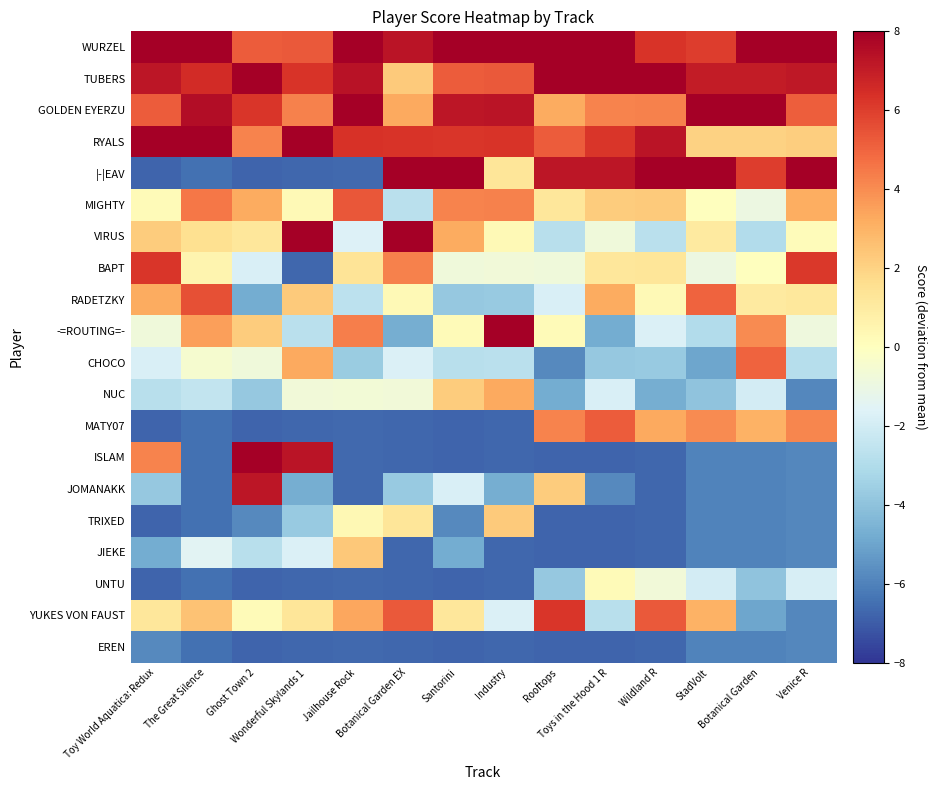

Reading left to right, what are all the values shown in this chart?

WURZEL: Toy World Aquatica: Redux=9.2	The Great Silence=8.5	Ghost Town 2=5.2	Wonderful Skylands 1=5.2	Jailhouse Rock=9.3	Botanical Garden EX=7.2	Santorini=8.2	Industry=9.2	Rooftops=8.2	Toys in the Hood 1 R=8.2	Wildland R=6.2	StadVolt=6.0	Botanical Garden=9.0	Venice R=8.2
TUBERS: Toy World Aquatica: Redux=7.2	The Great Silence=6.5	Ghost Town 2=9.2	Wonderful Skylands 1=6.2	Jailhouse Rock=7.3	Botanical Garden EX=2.2	Santorini=5.2	Industry=5.2	Rooftops=9.2	Toys in the Hood 1 R=9.2	Wildland R=8.2	StadVolt=7.0	Botanical Garden=7.0	Venice R=7.2
GOLDEN EYERZU: Toy World Aquatica: Redux=5.2	The Great Silence=7.5	Ghost Town 2=6.2	Wonderful Skylands 1=4.2	Jailhouse Rock=8.3	Botanical Garden EX=3.2	Santorini=7.2	Industry=7.2	Rooftops=3.2	Toys in the Hood 1 R=4.2	Wildland R=4.2	StadVolt=8.0	Botanical Garden=8.0	Venice R=5.2
RYALS: Toy World Aquatica: Redux=8.2	The Great Silence=9.5	Ghost Town 2=4.2	Wonderful Skylands 1=8.2	Jailhouse Rock=6.3	Botanical Garden EX=6.2	Santorini=6.2	Industry=6.2	Rooftops=5.2	Toys in the Hood 1 R=6.2	Wildland R=7.2	StadVolt=2.0	Botanical Garden=2.0	Venice R=2.2
|-|EAV: Toy World Aquatica: Redux=-6.8	The Great Silence=-6.5	Ghost Town 2=-6.8	Wonderful Skylands 1=-6.8	Jailhouse Rock=-6.7	Botanical Garden EX=9.2	Santorini=9.2	Industry=1.2	Rooftops=7.2	Toys in the Hood 1 R=7.2	Wildland R=9.2	StadVolt=9.0	Botanical Garden=6.0	Venice R=9.2
MIGHTY: Toy World Aquatica: Redux=0.2	The Great Silence=4.5	Ghost Town 2=3.2	Wonderful Skylands 1=0.2	Jailhouse Rock=5.3	Botanical Garden EX=-2.8	Santorini=4.2	Industry=4.2	Rooftops=1.2	Toys in the Hood 1 R=2.2	Wildland R=2.2	StadVolt=0.0	Botanical Garden=-1.0	Venice R=3.2
VIRUS: Toy World Aquatica: Redux=2.2	The Great Silence=1.5	Ghost Town 2=1.2	Wonderful Skylands 1=9.2	Jailhouse Rock=-1.7	Botanical Garden EX=8.2	Santorini=3.2	Industry=0.2	Rooftops=-2.8	Toys in the Hood 1 R=-0.8	Wildland R=-2.8	StadVolt=1.0	Botanical Garden=-3.0	Venice R=0.2
BAPT: Toy World Aquatica: Redux=6.2	The Great Silence=0.5	Ghost Town 2=-1.8	Wonderful Skylands 1=-6.8	Jailhouse Rock=1.3	Botanical Garden EX=4.2	Santorini=-0.8	Industry=-0.8	Rooftops=-0.8	Toys in the Hood 1 R=1.2	Wildland R=1.2	StadVolt=-1.0	Botanical Garden=0.0	Venice R=6.2
RADETZKY: Toy World Aquatica: Redux=3.2	The Great Silence=5.5	Ghost Town 2=-4.8	Wonderful Skylands 1=2.2	Jailhouse Rock=-2.7	Botanical Garden EX=0.2	Santorini=-3.8	Industry=-3.8	Rooftops=-1.8	Toys in the Hood 1 R=3.2	Wildland R=0.2	StadVolt=5.0	Botanical Garden=1.0	Venice R=1.2
-=ROUTING=-: Toy World Aquatica: Redux=-0.8	The Great Silence=3.5	Ghost Town 2=2.2	Wonderful Skylands 1=-2.8	Jailhouse Rock=4.3	Botanical Garden EX=-4.8	Santorini=0.2	Industry=8.2	Rooftops=0.2	Toys in the Hood 1 R=-4.8	Wildland R=-1.8	StadVolt=-3.0	Botanical Garden=4.0	Venice R=-0.8
CHOCO: Toy World Aquatica: Redux=-1.8	The Great Silence=-0.5	Ghost Town 2=-0.8	Wonderful Skylands 1=3.2	Jailhouse Rock=-3.7	Botanical Garden EX=-1.8	Santorini=-2.8	Industry=-2.8	Rooftops=-5.8	Toys in the Hood 1 R=-3.8	Wildland R=-3.8	StadVolt=-5.0	Botanical Garden=5.0	Venice R=-2.8
NUC: Toy World Aquatica: Redux=-2.8	The Great Silence=-2.5	Ghost Town 2=-3.8	Wonderful Skylands 1=-0.8	Jailhouse Rock=-0.7	Botanical Garden EX=-0.8	Santorini=2.2	Industry=3.2	Rooftops=-4.8	Toys in the Hood 1 R=-1.8	Wildland R=-4.8	StadVolt=-4.0	Botanical Garden=-2.0	Venice R=-5.8
MATY07: Toy World Aquatica: Redux=-6.8	The Great Silence=-6.5	Ghost Town 2=-6.8	Wonderful Skylands 1=-6.8	Jailhouse Rock=-6.7	Botanical Garden EX=-6.8	Santorini=-6.8	Industry=-6.8	Rooftops=4.2	Toys in the Hood 1 R=5.2	Wildland R=3.2	StadVolt=4.0	Botanical Garden=3.0	Venice R=4.2
ISLAM: Toy World Aquatica: Redux=4.2	The Great Silence=-6.5	Ghost Town 2=8.2	Wonderful Skylands 1=7.2	Jailhouse Rock=-6.7	Botanical Garden EX=-6.8	Santorini=-6.8	Industry=-6.8	Rooftops=-6.8	Toys in the Hood 1 R=-6.8	Wildland R=-6.8	StadVolt=-6.0	Botanical Garden=-6.0	Venice R=-5.8
JOMANAKK: Toy World Aquatica: Redux=-3.8	The Great Silence=-6.5	Ghost Town 2=7.2	Wonderful Skylands 1=-4.8	Jailhouse Rock=-6.7	Botanical Garden EX=-3.8	Santorini=-1.8	Industry=-4.8	Rooftops=2.2	Toys in the Hood 1 R=-5.8	Wildland R=-6.8	StadVolt=-6.0	Botanical Garden=-6.0	Venice R=-5.8
TRIXED: Toy World Aquatica: Redux=-6.8	The Great Silence=-6.5	Ghost Town 2=-5.8	Wonderful Skylands 1=-3.8	Jailhouse Rock=0.3	Botanical Garden EX=1.2	Santorini=-5.8	Industry=2.2	Rooftops=-6.8	Toys in the Hood 1 R=-6.8	Wildland R=-6.8	StadVolt=-6.0	Botanical Garden=-6.0	Venice R=-5.8
JIEKE: Toy World Aquatica: Redux=-4.8	The Great Silence=-1.5	Ghost Town 2=-2.8	Wonderful Skylands 1=-1.8	Jailhouse Rock=2.3	Botanical Garden EX=-6.8	Santorini=-4.8	Industry=-6.8	Rooftops=-6.8	Toys in the Hood 1 R=-6.8	Wildland R=-6.8	StadVolt=-6.0	Botanical Garden=-6.0	Venice R=-5.8
UNTU: Toy World Aquatica: Redux=-6.8	The Great Silence=-6.5	Ghost Town 2=-6.8	Wonderful Skylands 1=-6.8	Jailhouse Rock=-6.7	Botanical Garden EX=-6.8	Santorini=-6.8	Industry=-6.8	Rooftops=-3.8	Toys in the Hood 1 R=0.2	Wildland R=-0.8	StadVolt=-2.0	Botanical Garden=-4.0	Venice R=-1.8
YUKES VON FAUST: Toy World Aquatica: Redux=1.2	The Great Silence=2.5	Ghost Town 2=0.2	Wonderful Skylands 1=1.2	Jailhouse Rock=3.3	Botanical Garden EX=5.2	Santorini=1.2	Industry=-1.8	Rooftops=6.2	Toys in the Hood 1 R=-2.8	Wildland R=5.2	StadVolt=3.0	Botanical Garden=-5.0	Venice R=-5.8
EREN: Toy World Aquatica: Redux=-5.8	The Great Silence=-6.5	Ghost Town 2=-6.8	Wonderful Skylands 1=-6.8	Jailhouse Rock=-6.7	Botanical Garden EX=-6.8	Santorini=-6.8	Industry=-6.8	Rooftops=-6.8	Toys in the Hood 1 R=-6.8	Wildland R=-6.8	StadVolt=-6.0	Botanical Garden=-6.0	Venice R=-5.8